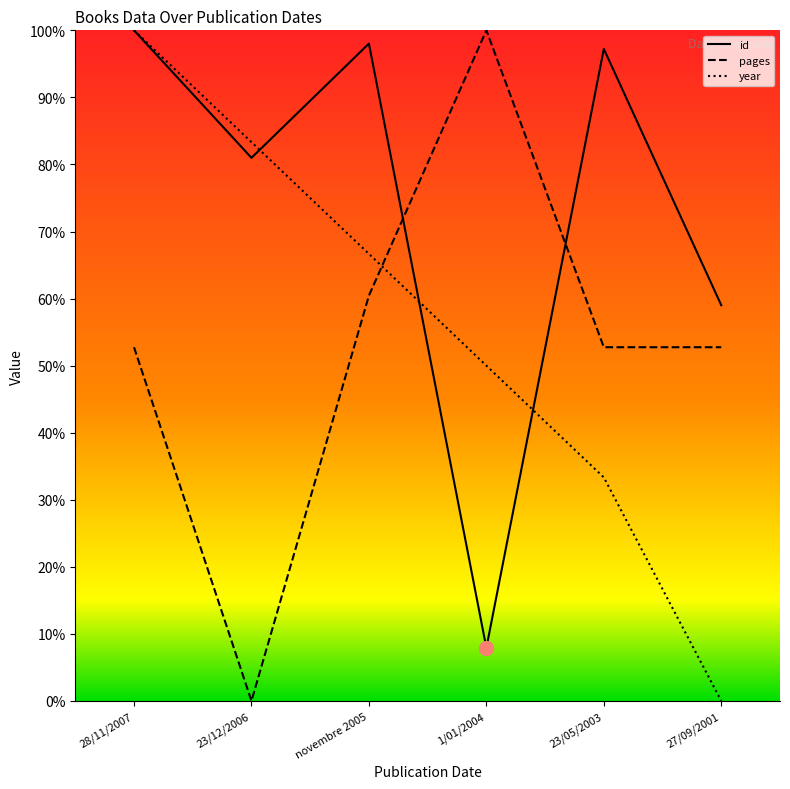

What is the total value across all series at 23/12/2006?

164.3